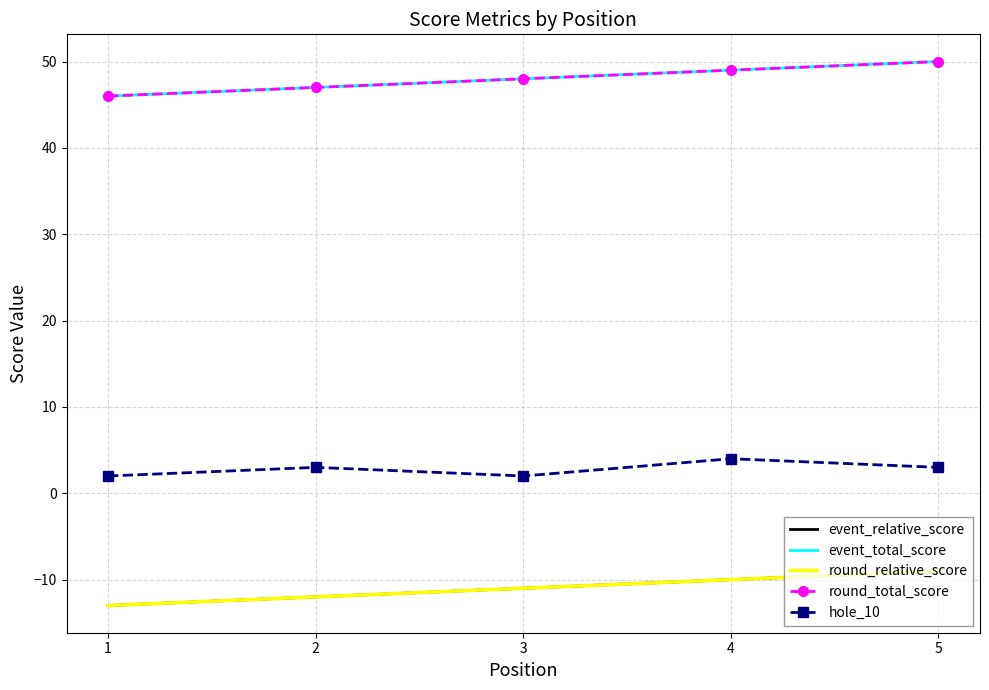

What is the difference between the second highest and minimum values in the event_relative_score series?

3